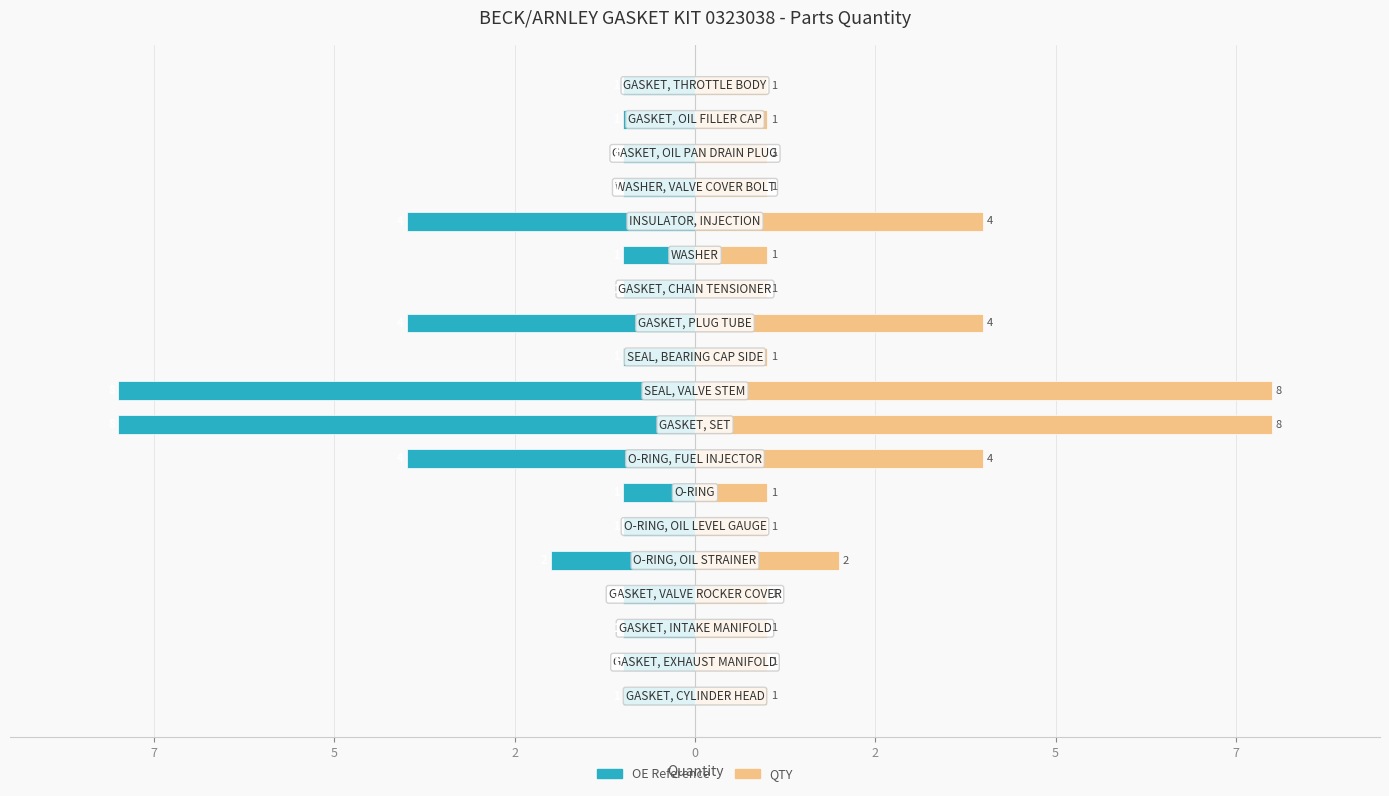

How many OE Number values are between -4 and -1?

17